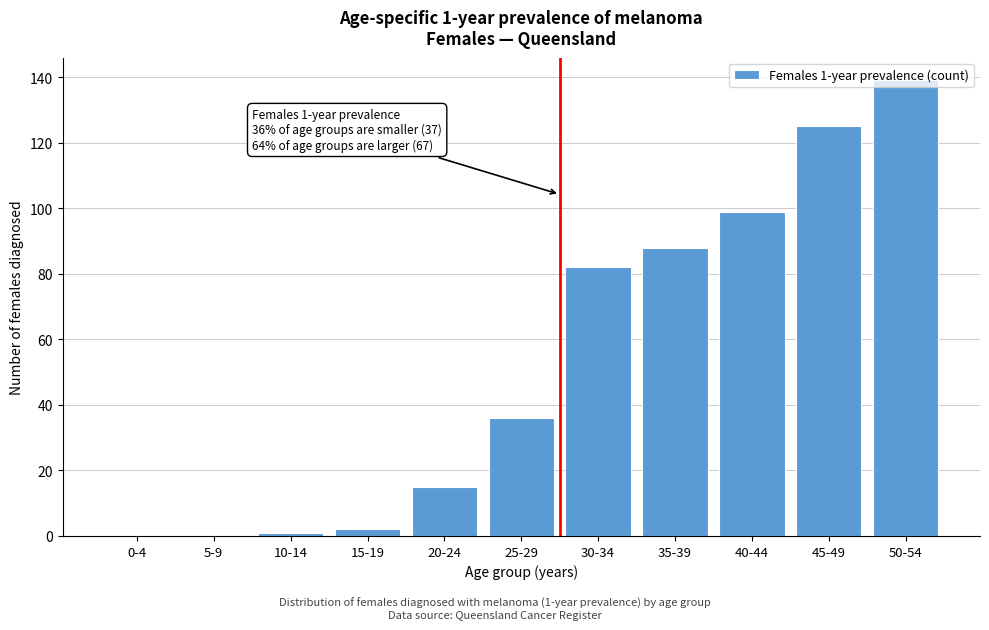

What is the maximum value shown in the chart?

139